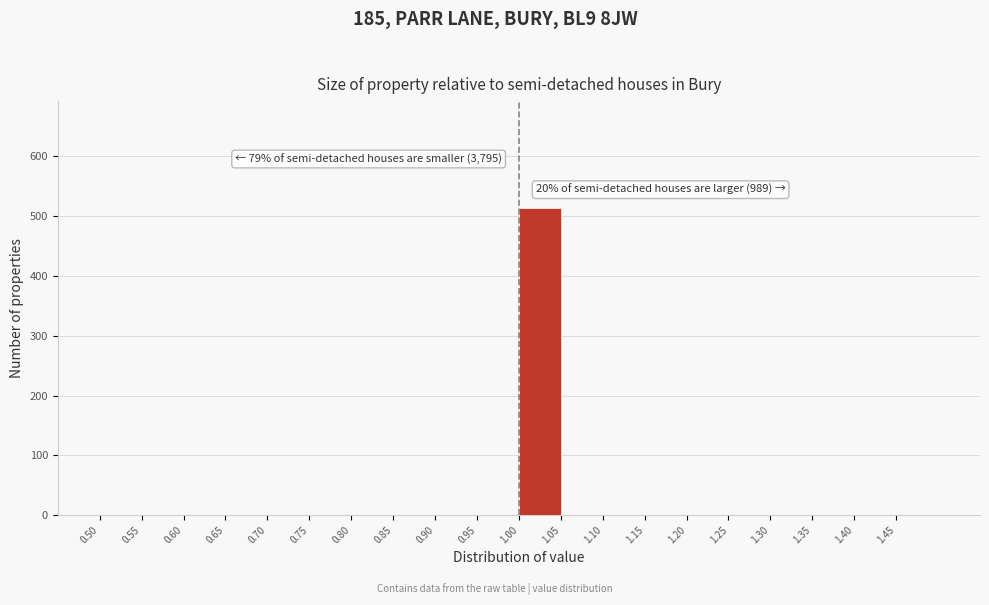

Which range on the x-axis has the tallest bar?

1.00 to 1.05